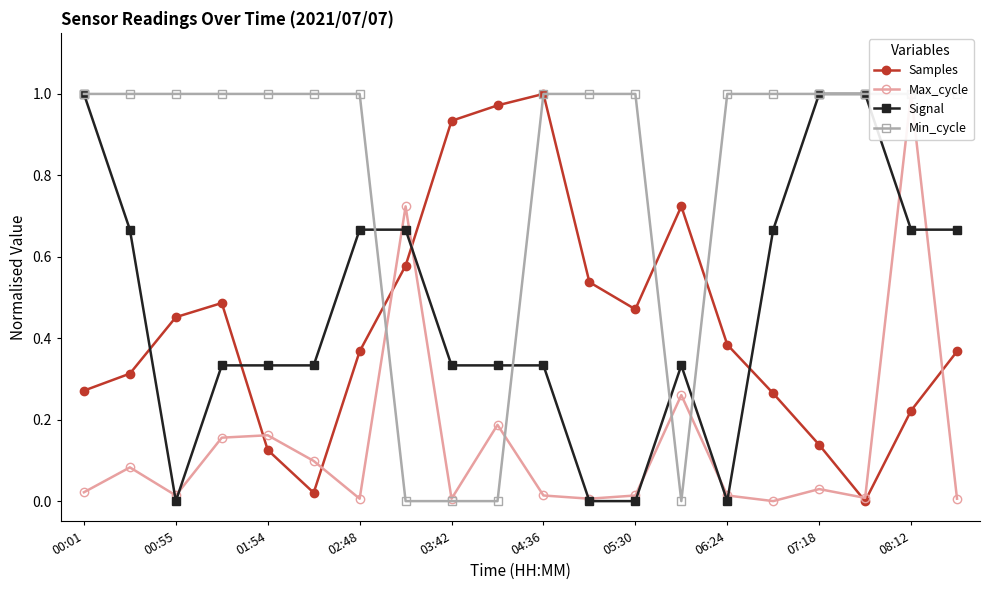

Where is the first local maximum for Signal?

13